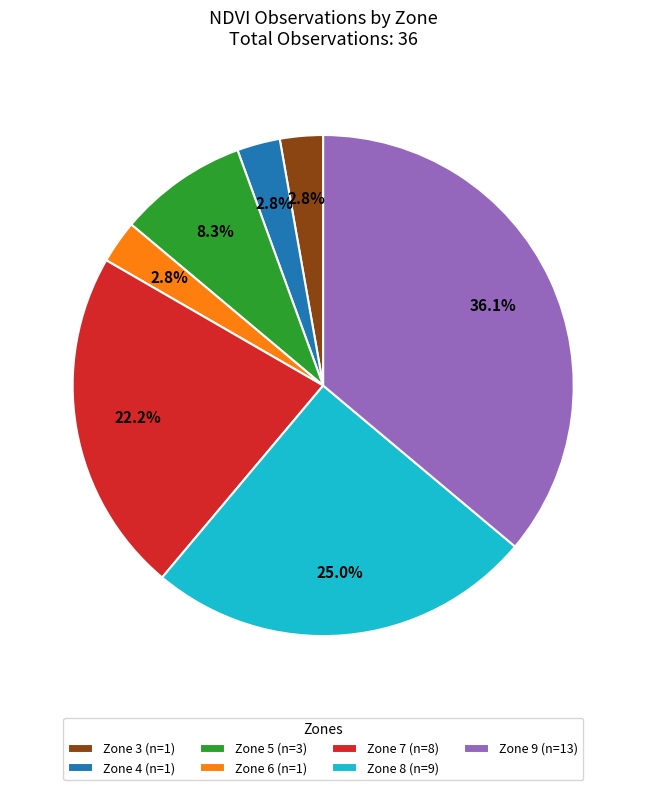

Count the number of slices in the pie.

7